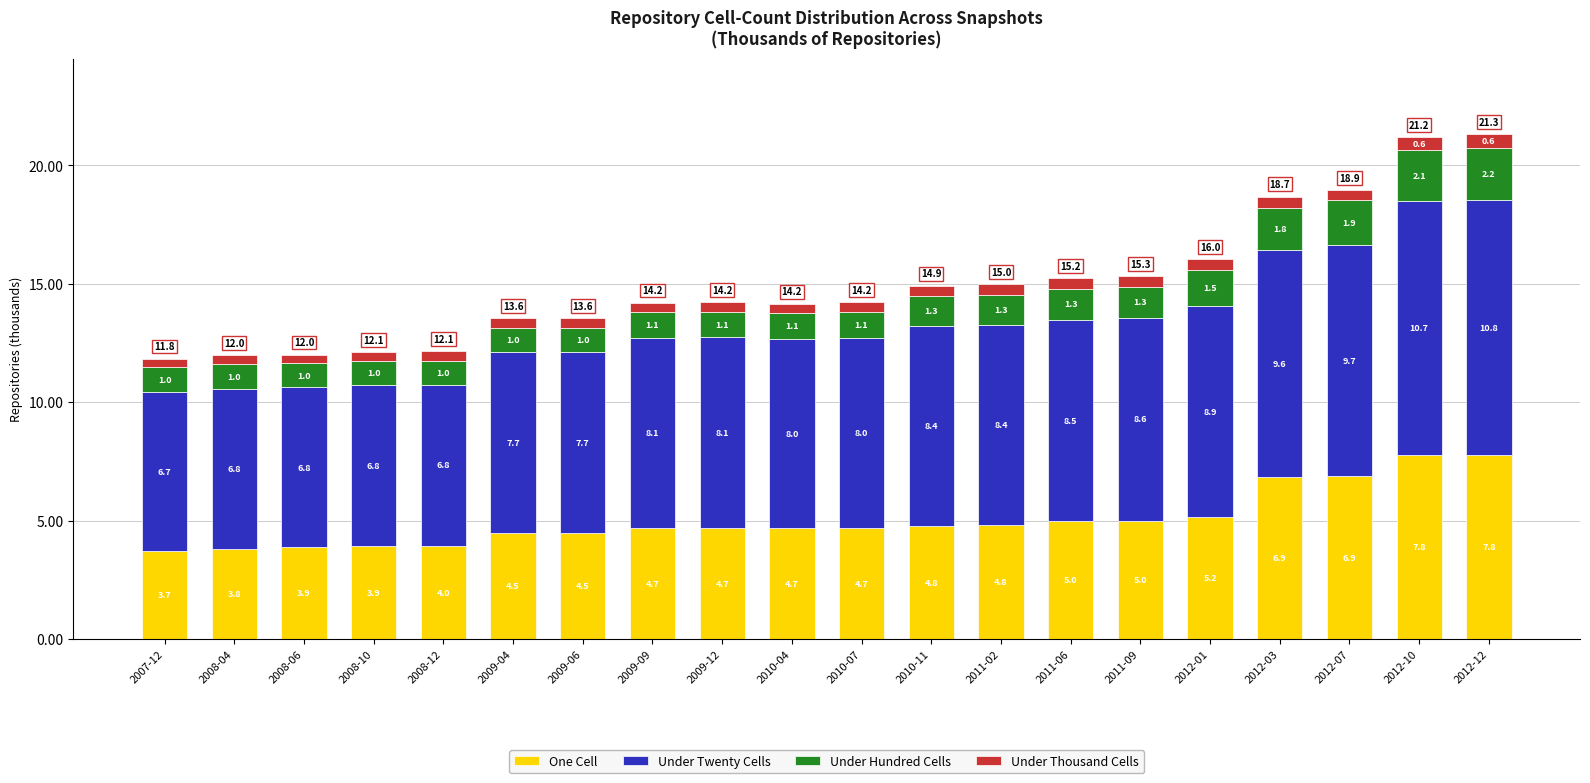

At which category is the sum across all series the highest?

2012-12